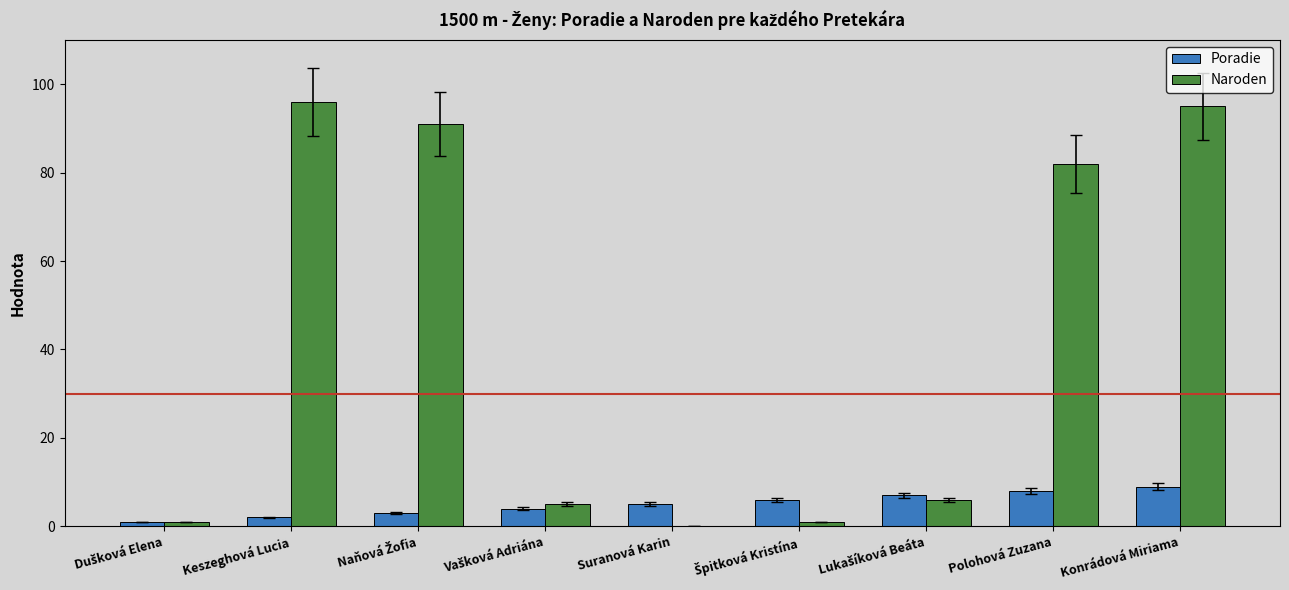

Reading left to right, list all the values displayed in this chart.

Poradie: 1	2	3	4	5	6	7	8	9
Naroden: 1	96	91	5	0	1	6	82	95